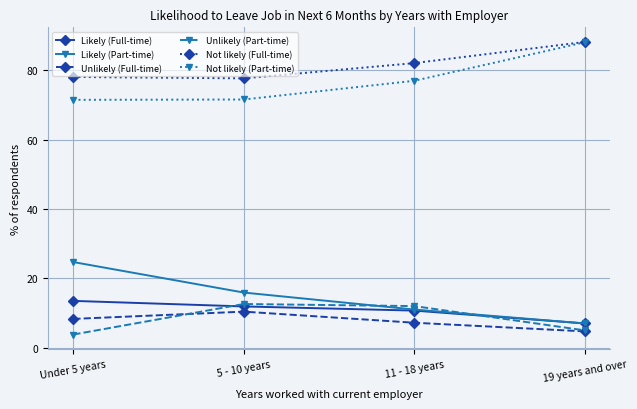

Is the value of Not likely (Full-time) at 5 - 10 years greater than the value of Unlikely (Part-time) at 19 years and over?

Yes